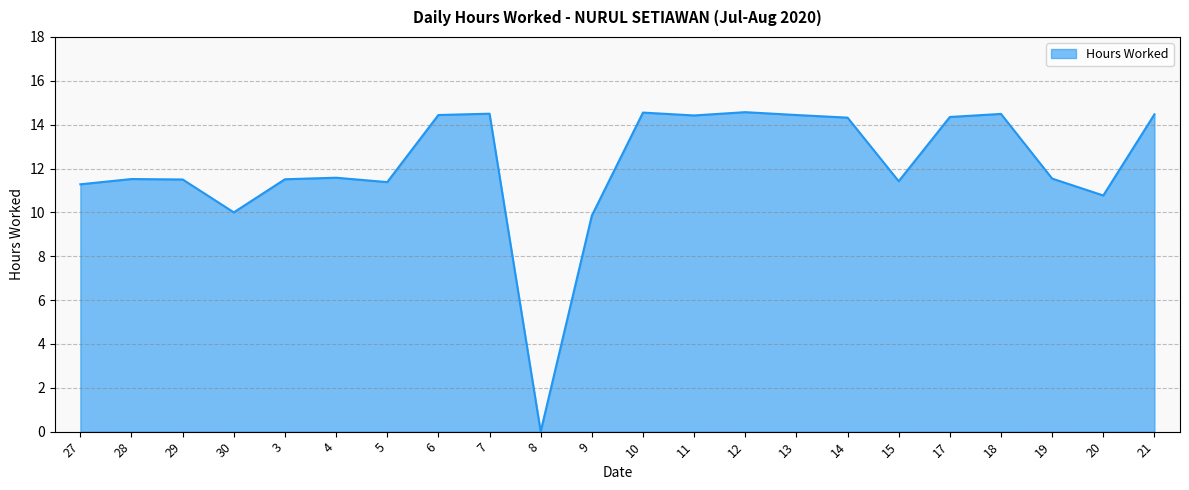

What is the approximate value at 4?

11.6